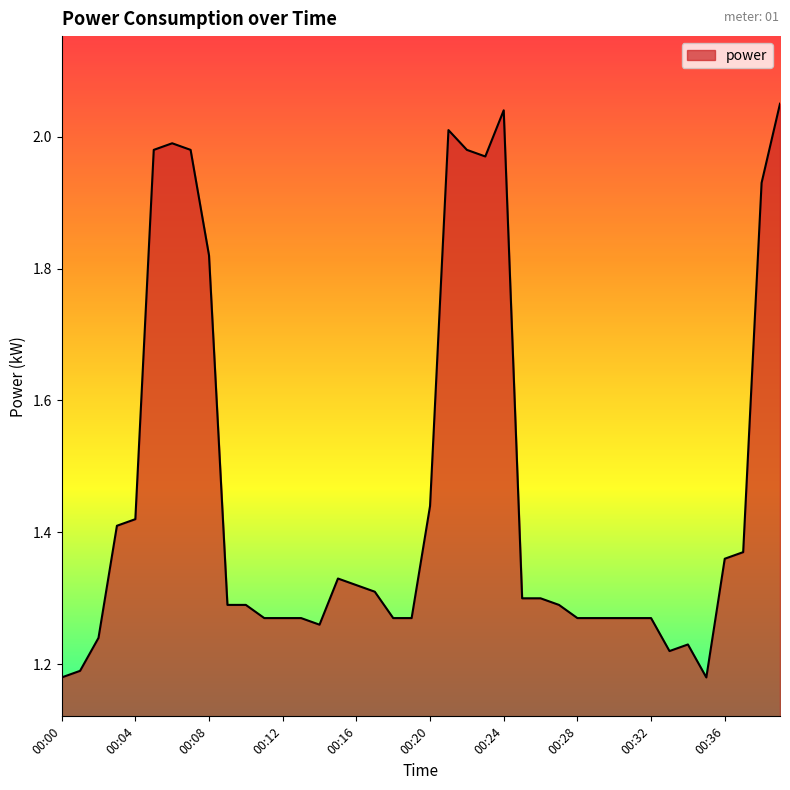

What is the difference between the maximum and minimum values?

0.9